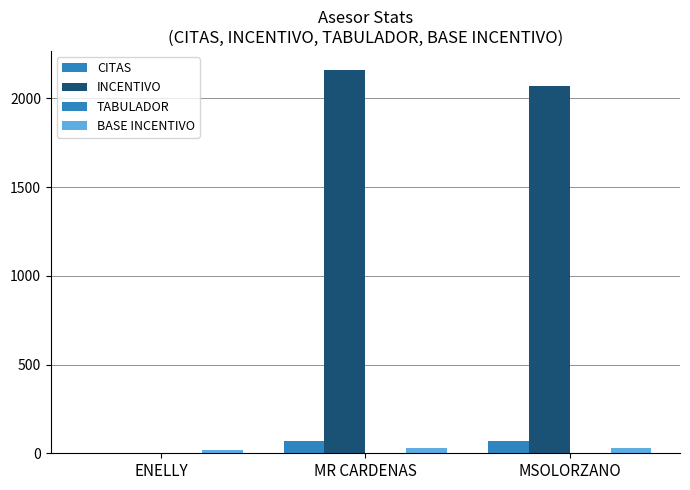

How many groups of bars are there?

3